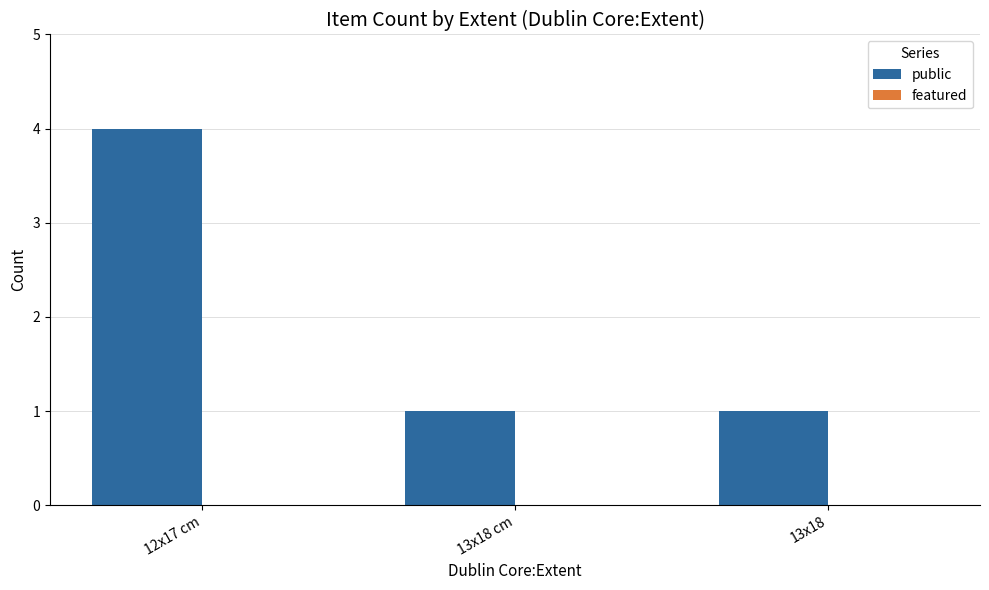

How many series are shown in this chart?

1